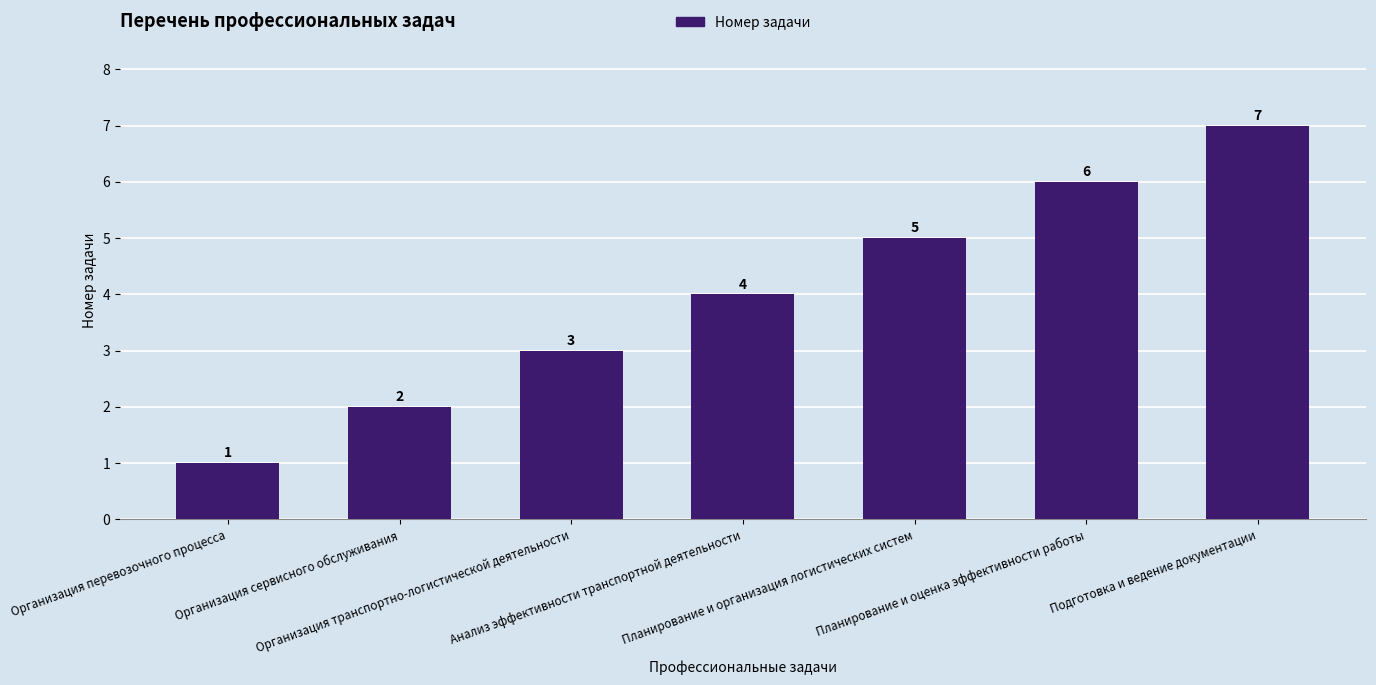

What is the average value?

4